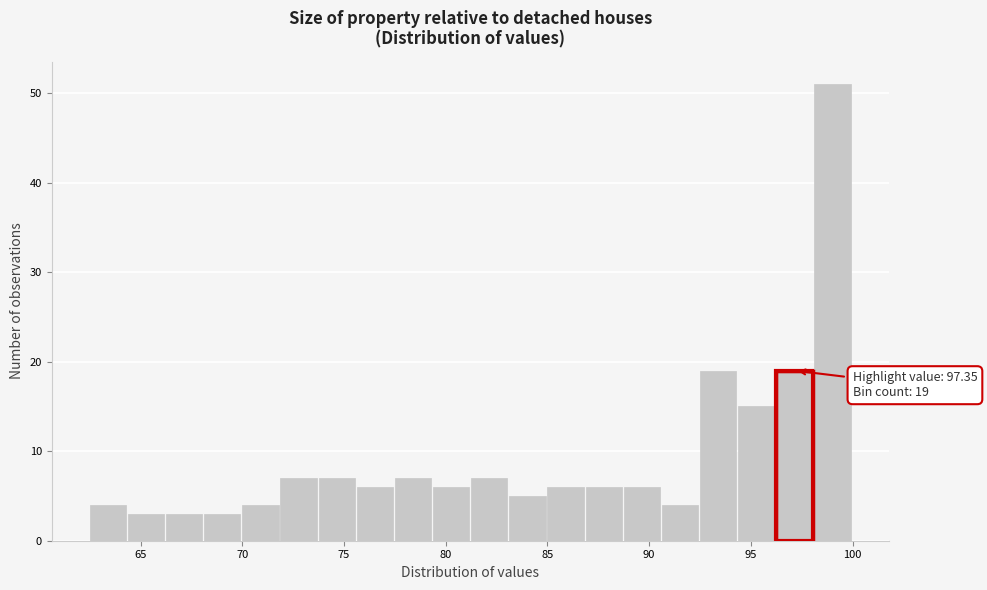

Read against the x-axis, roughly where is the centre of the tallest bar?

99.0